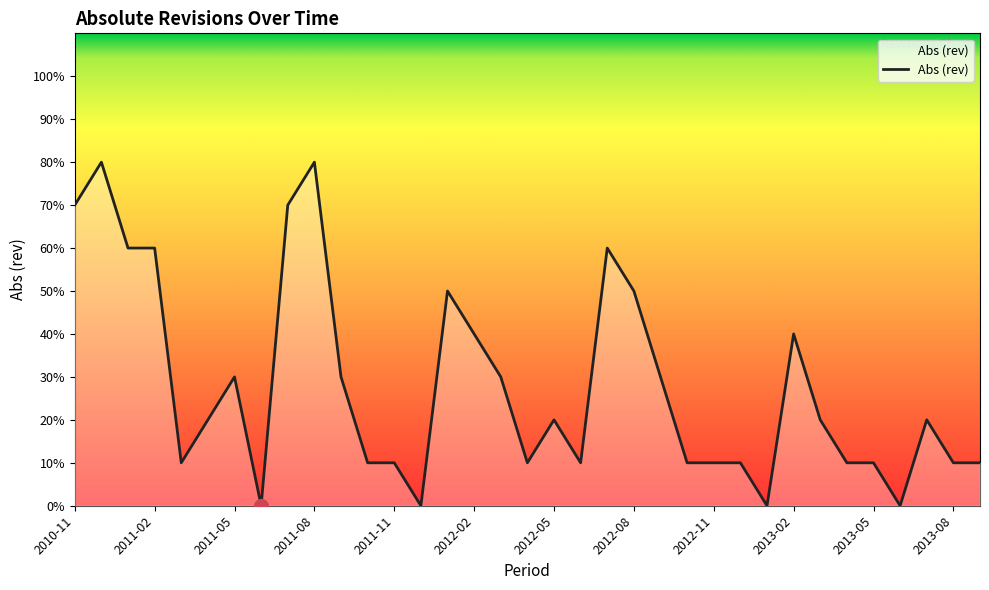

How many points are higher than both their immediate neighbors (excluding endpoints)?

8